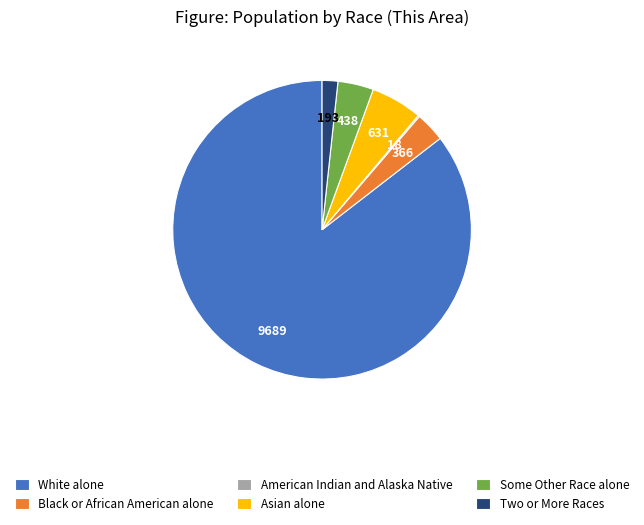

Does any single category account for the majority?

Yes